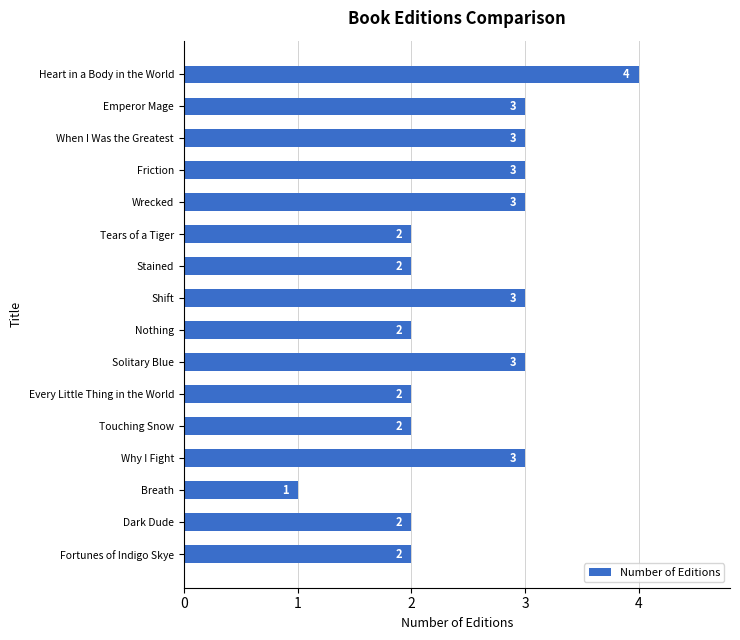

Count the values in the range 2 to 3.

14